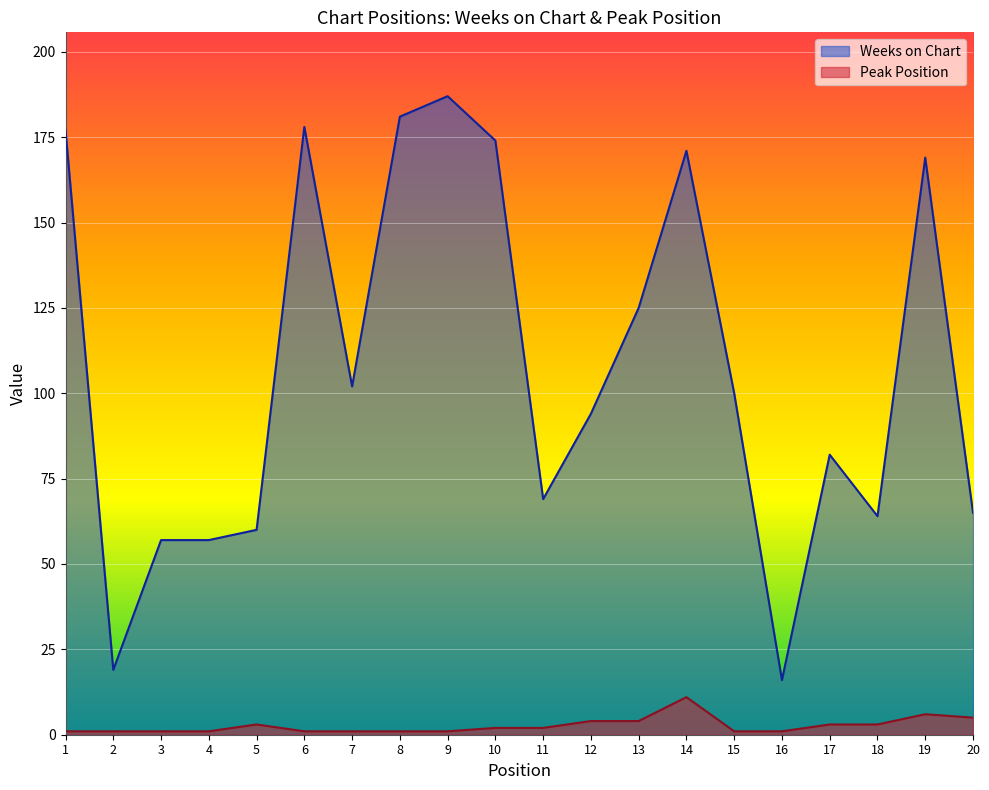

What is the sum of all Peak Position values?

53